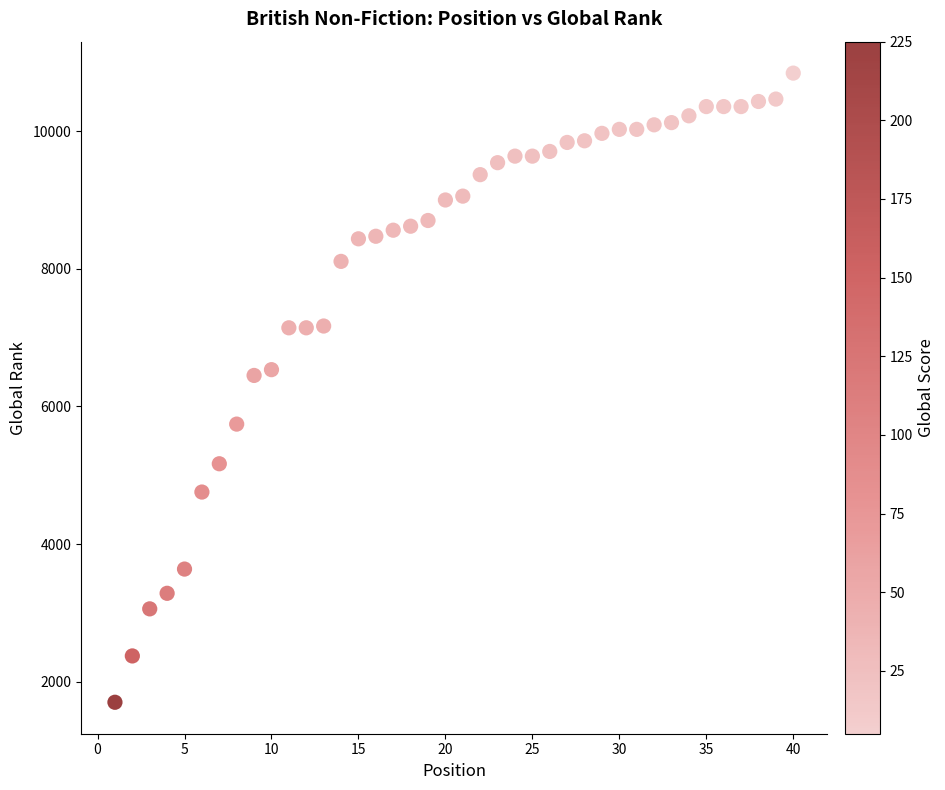

What is the range of X values (max minus min)?

39